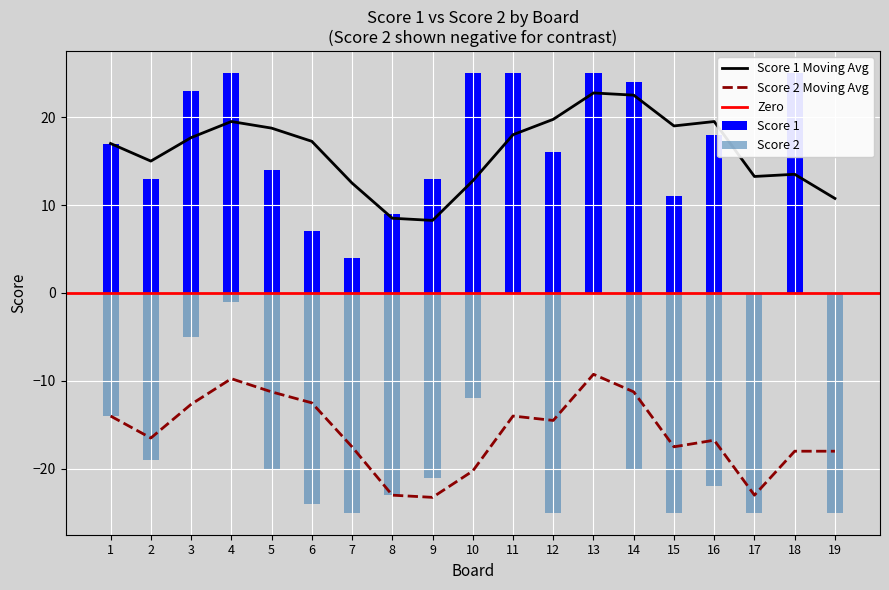

How many values in the Score 2 series are below 20?

8